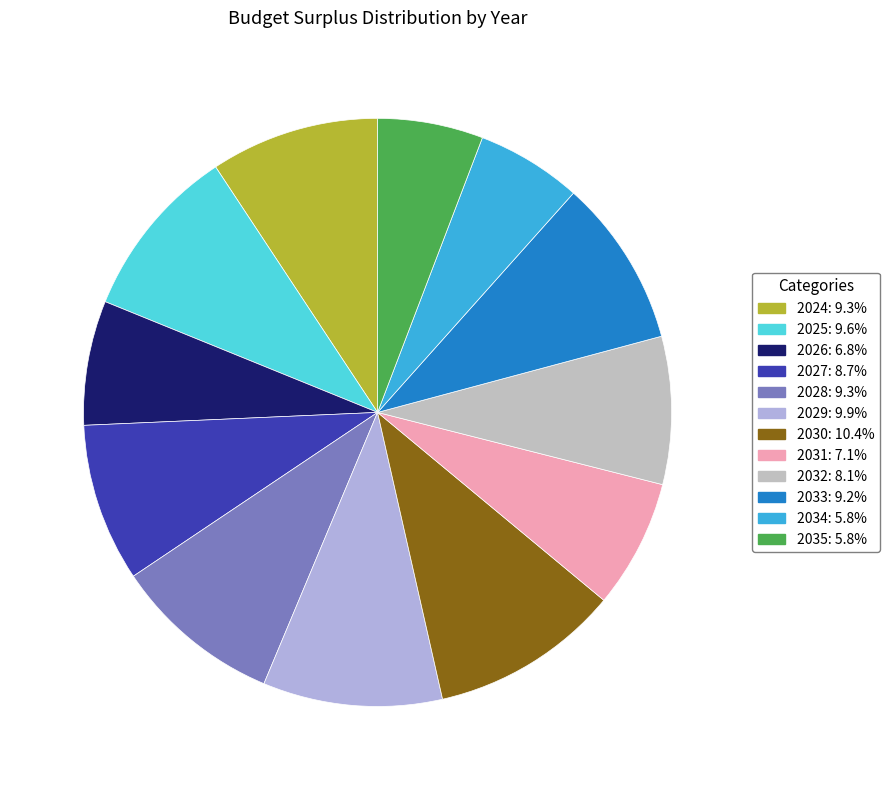

Approximately how many times larger is the value at 2031 compared to 2035?

1.2